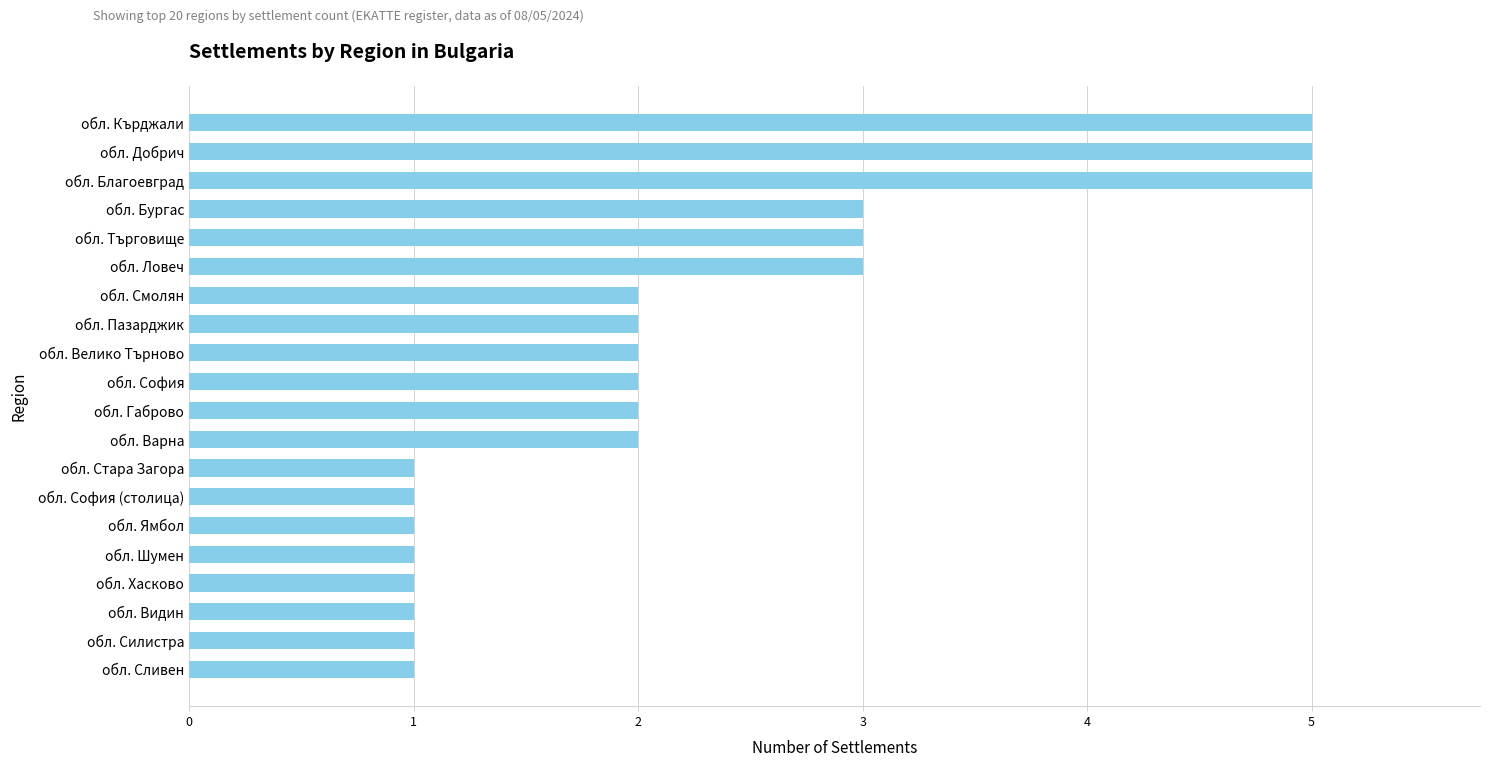

How many categories are shown in the chart?

20